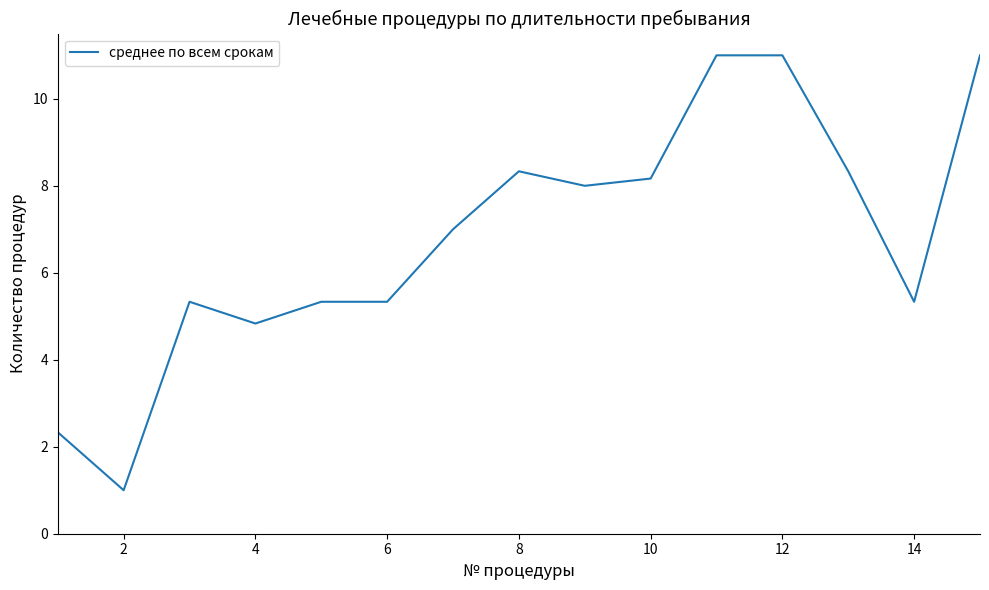

How many lines are shown in the chart?

1